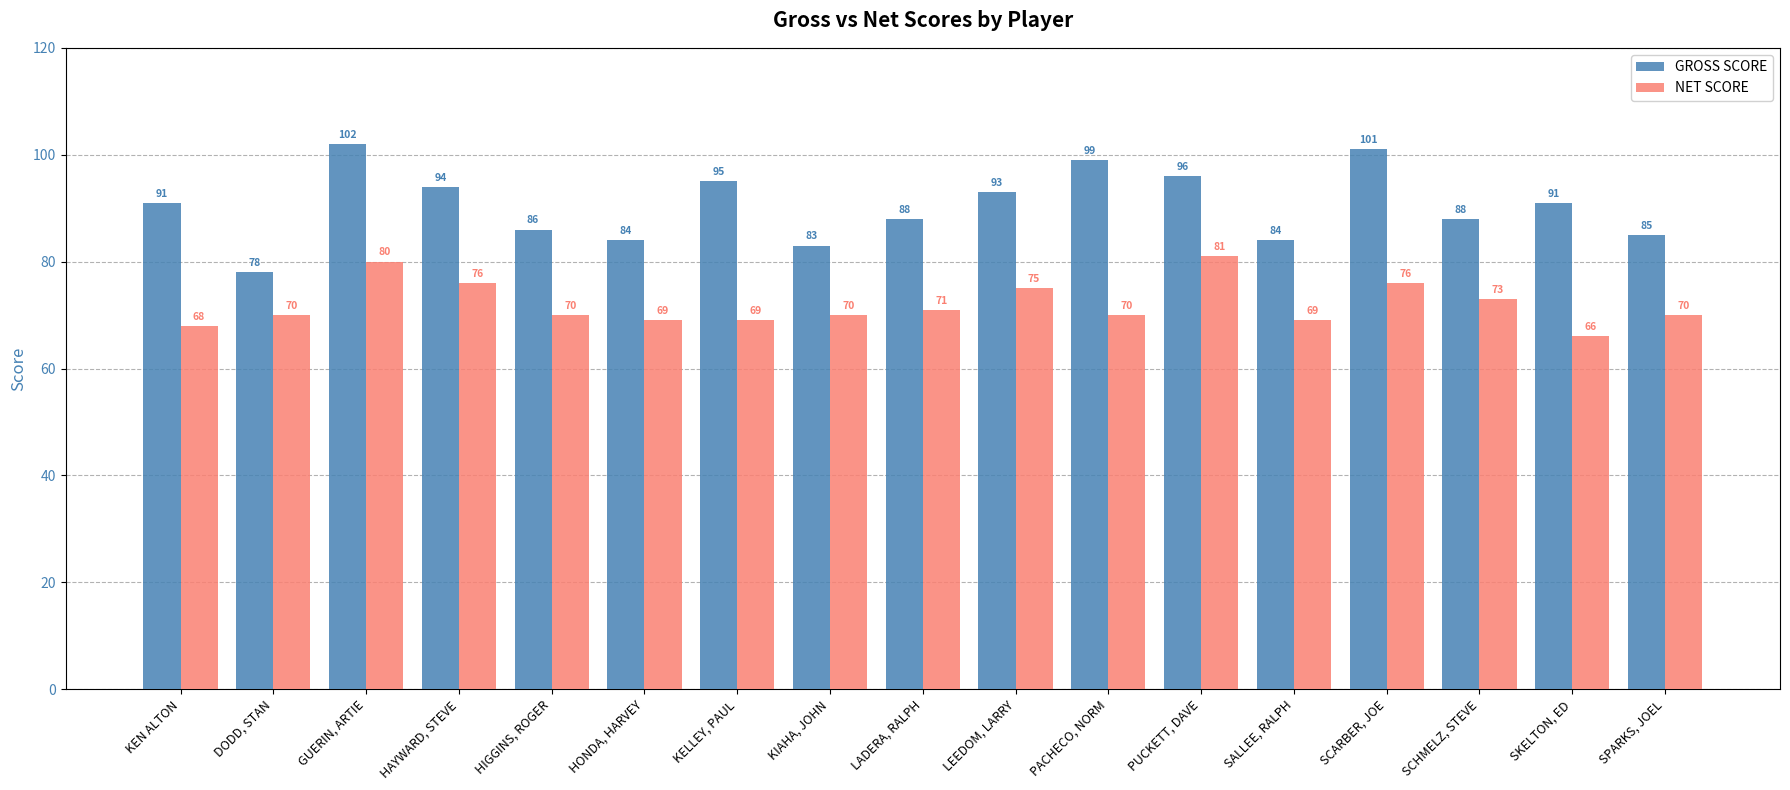

Which label corresponds to the largest value in the chart?

GUERIN, ARTIE